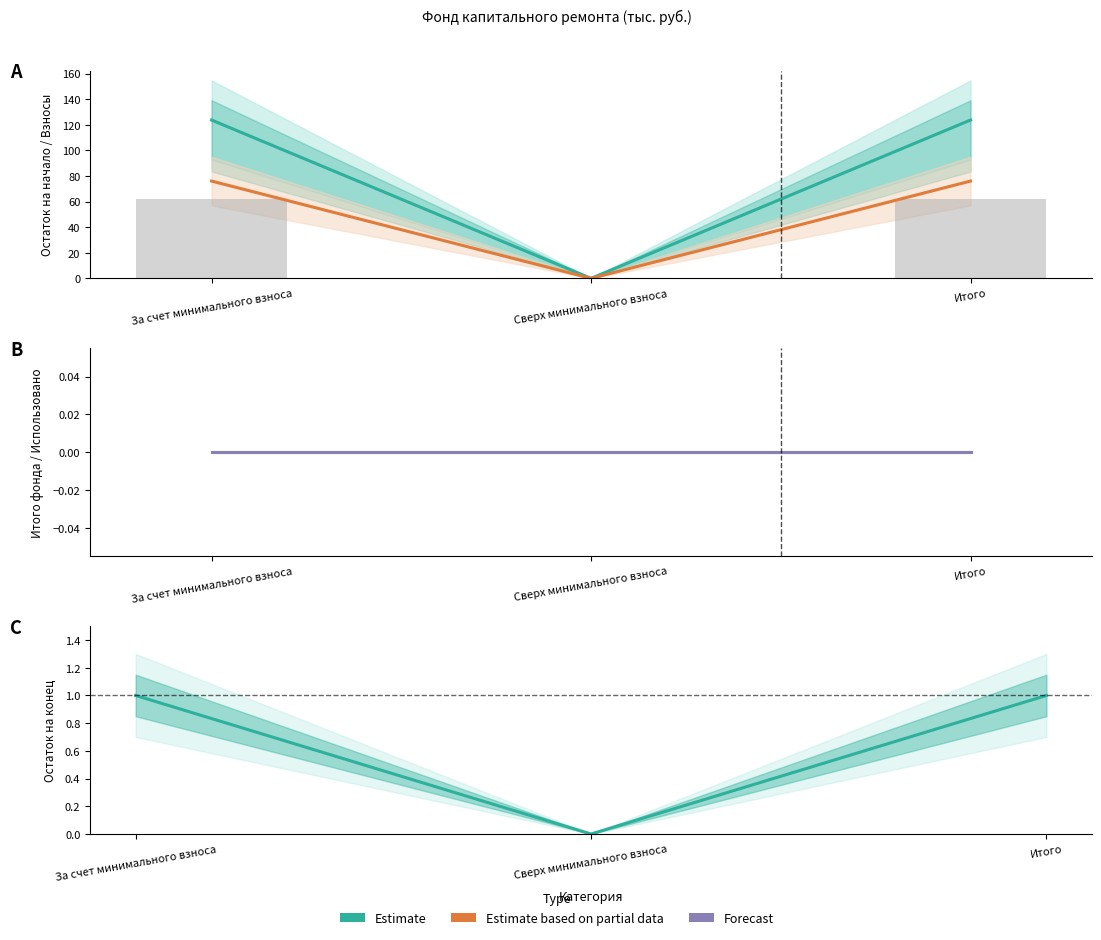

Rank the categories by Estimate based on partial data value from lowest to highest.

Сверх минимального взноса, За счет минимального взноса, Итого